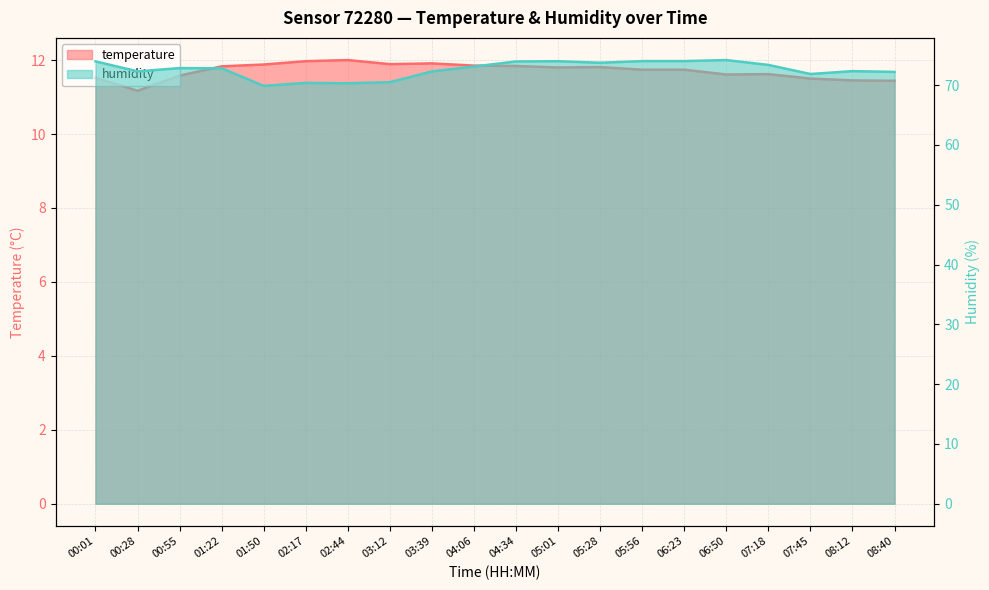

In humidity, how many points are higher than both neighbors (excluding endpoints)?

5